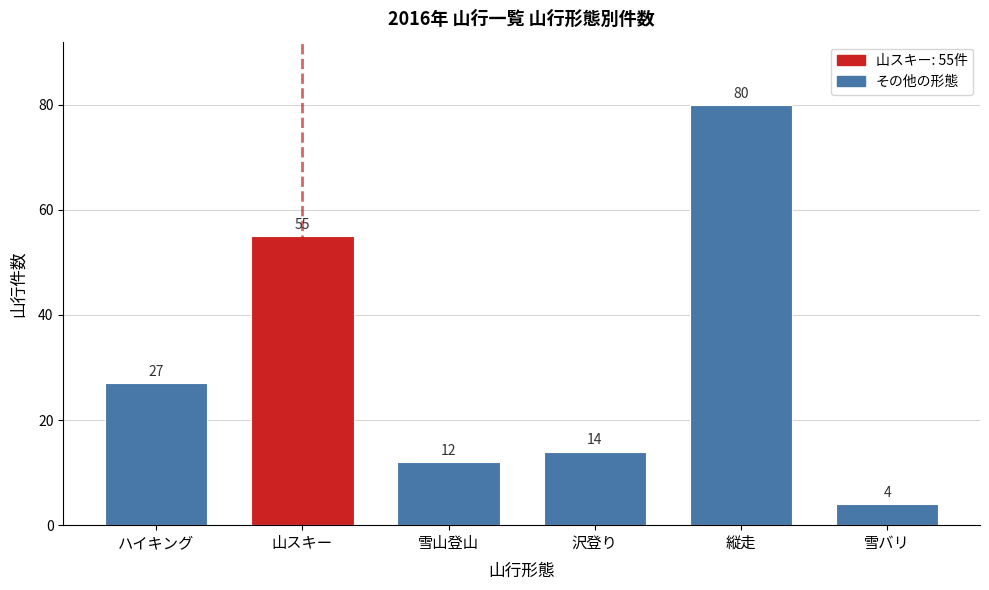

Reading left to right, extract all data points from this chart.

27	55	12	14	80	4